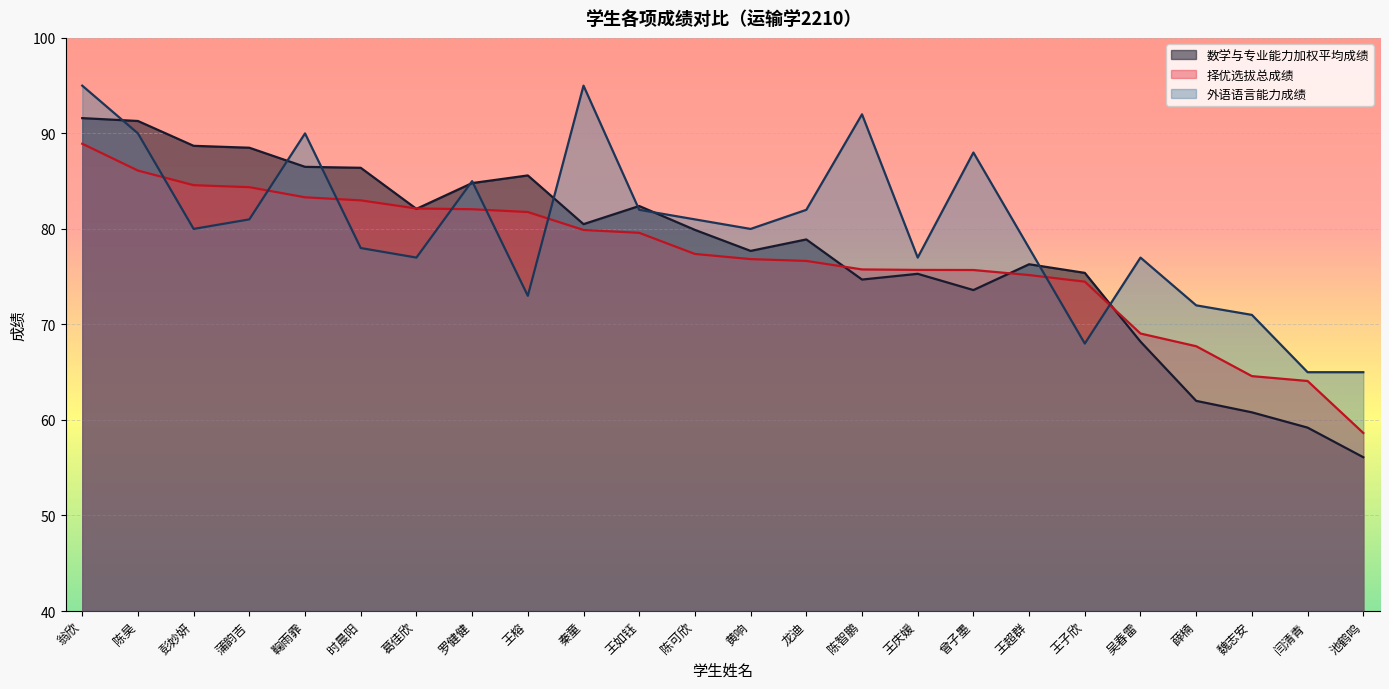

The 数学与专业能力加权平均成绩 series shows 88.7 at 彭妙妍. True or false?

True